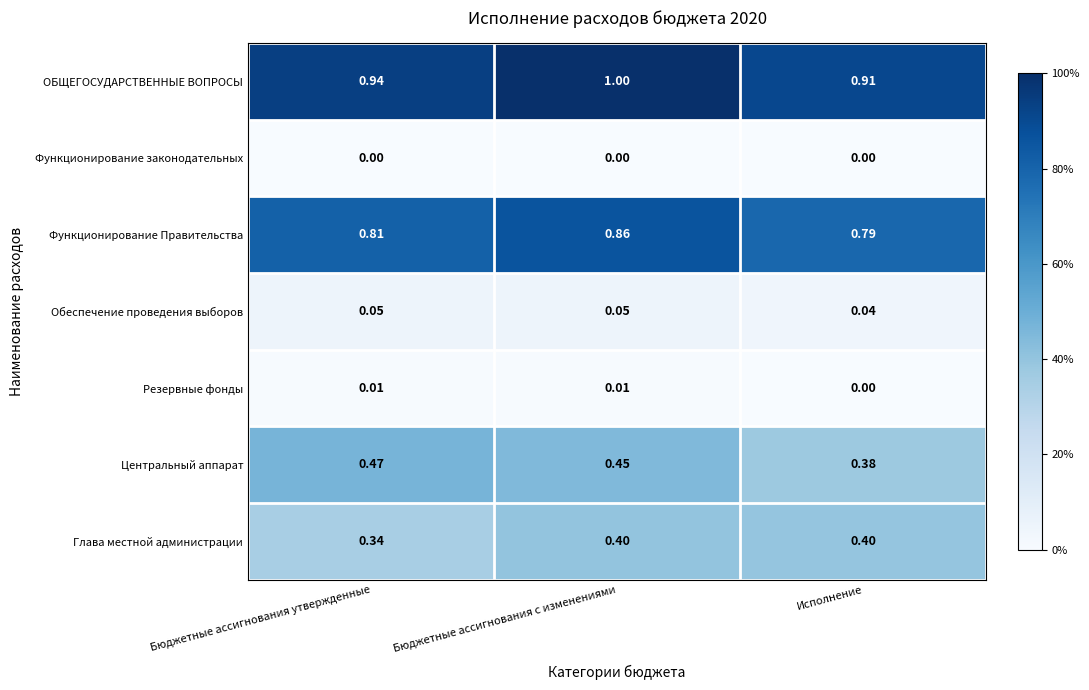

At how many categories does at least one series exceed 0?

3